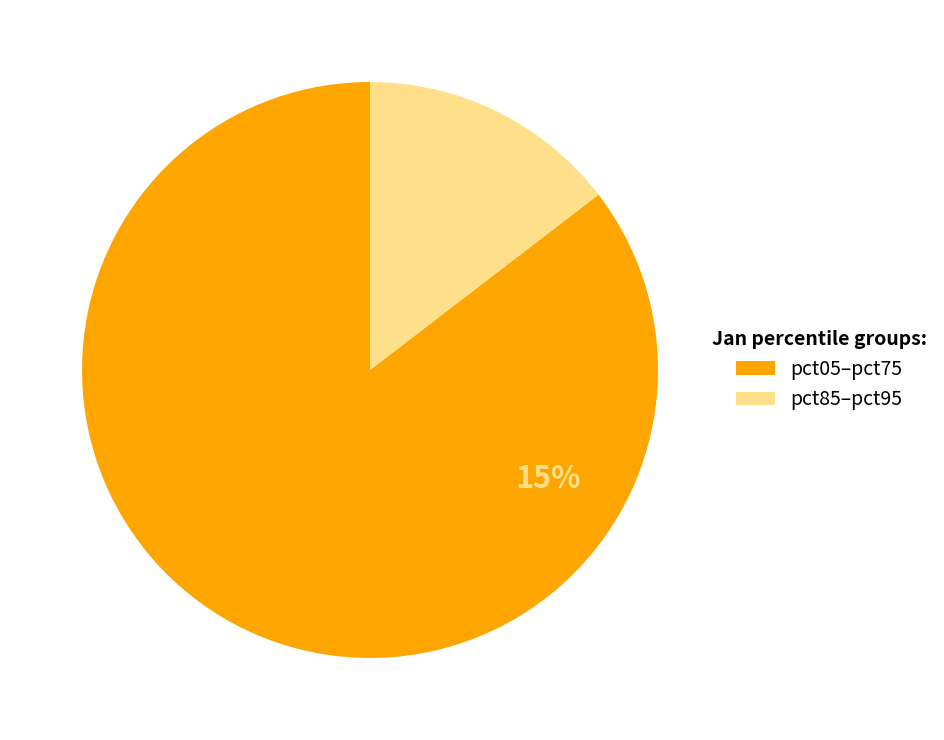

Does pct85 account for over 50% of the chart?

No